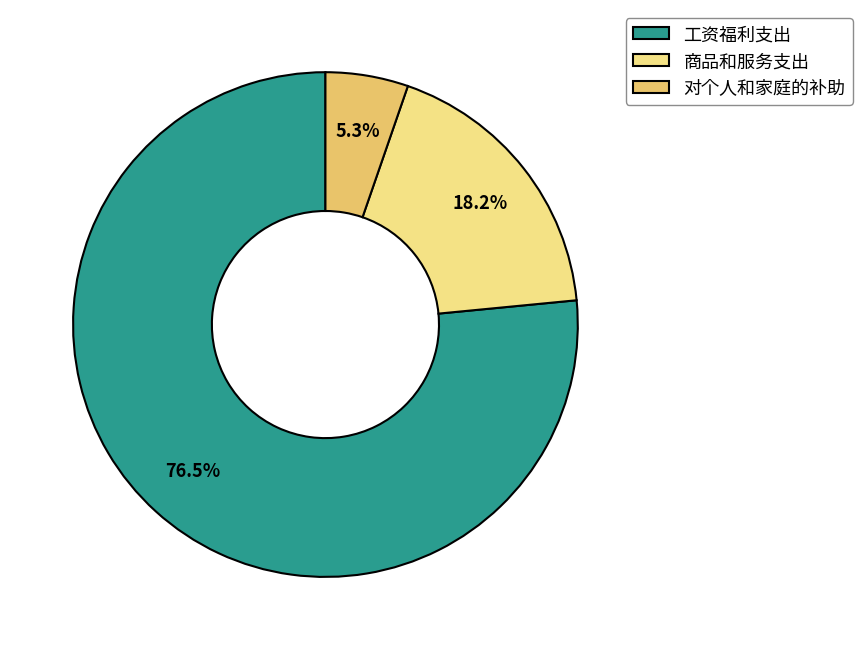

How many slices are in this pie chart?

3